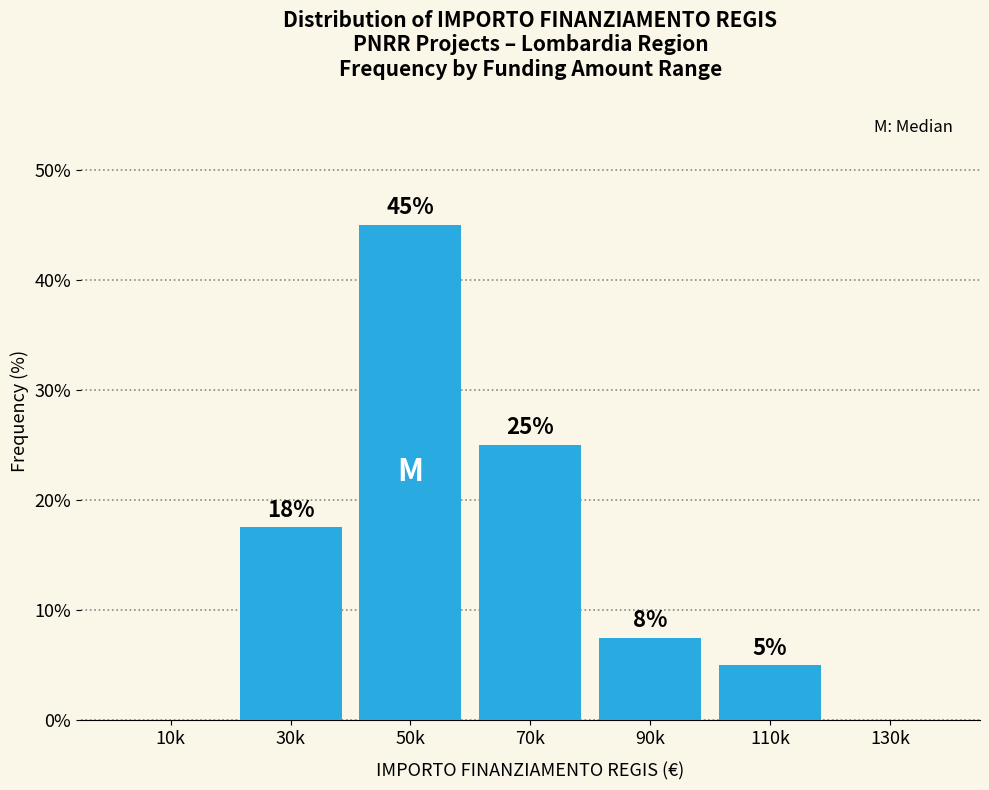

Where does the data first go above 7?

30k